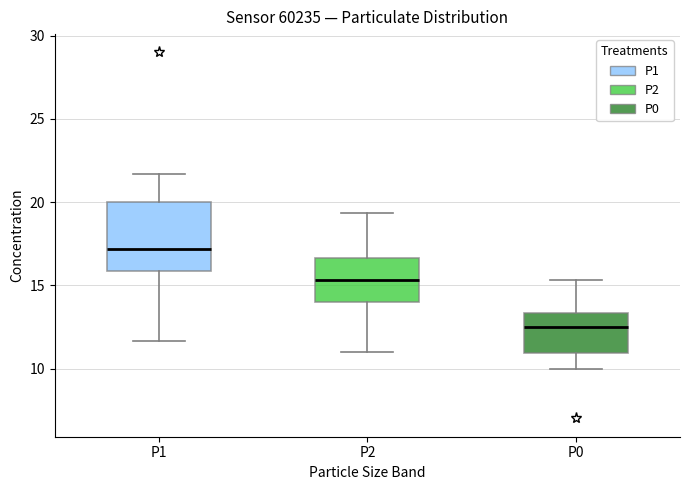

Which box has the highest median line?

P1